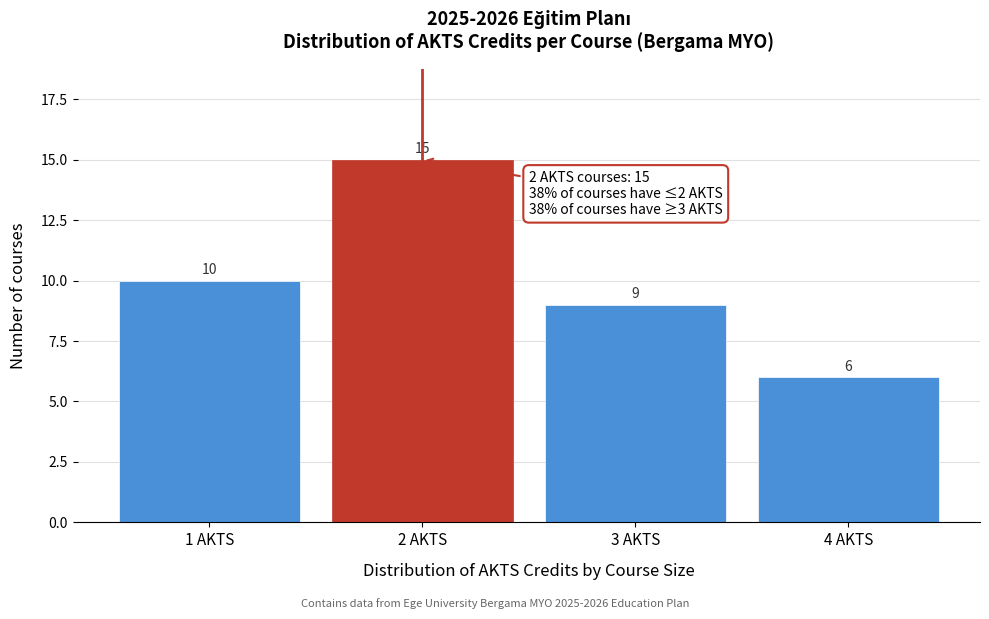

Reading right to left, transcribe all the data shown in this chart.

6	9	15	10